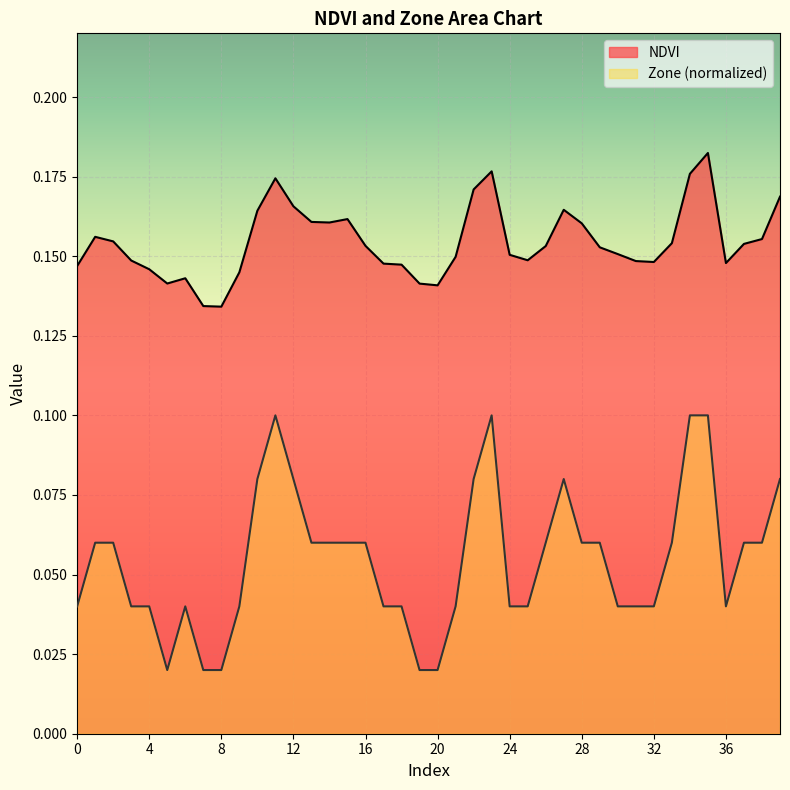

Which series has the largest total across all categories?

NDVI